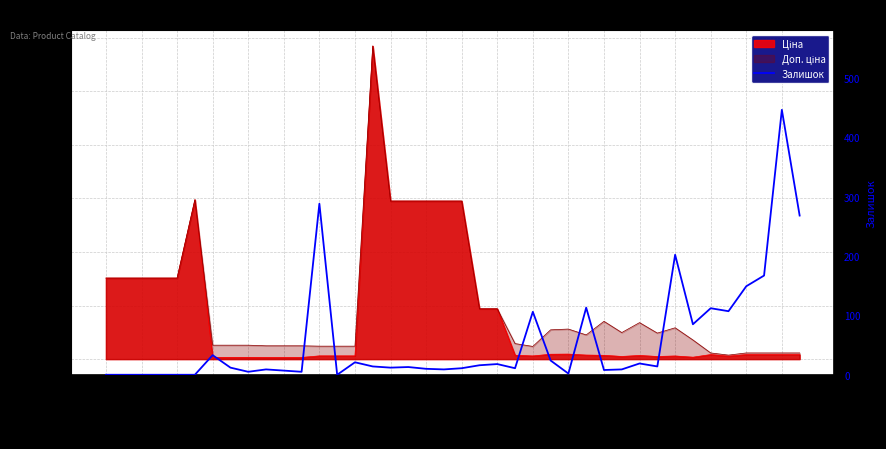

True or false: the data has more than 0 interior local peaks.

True